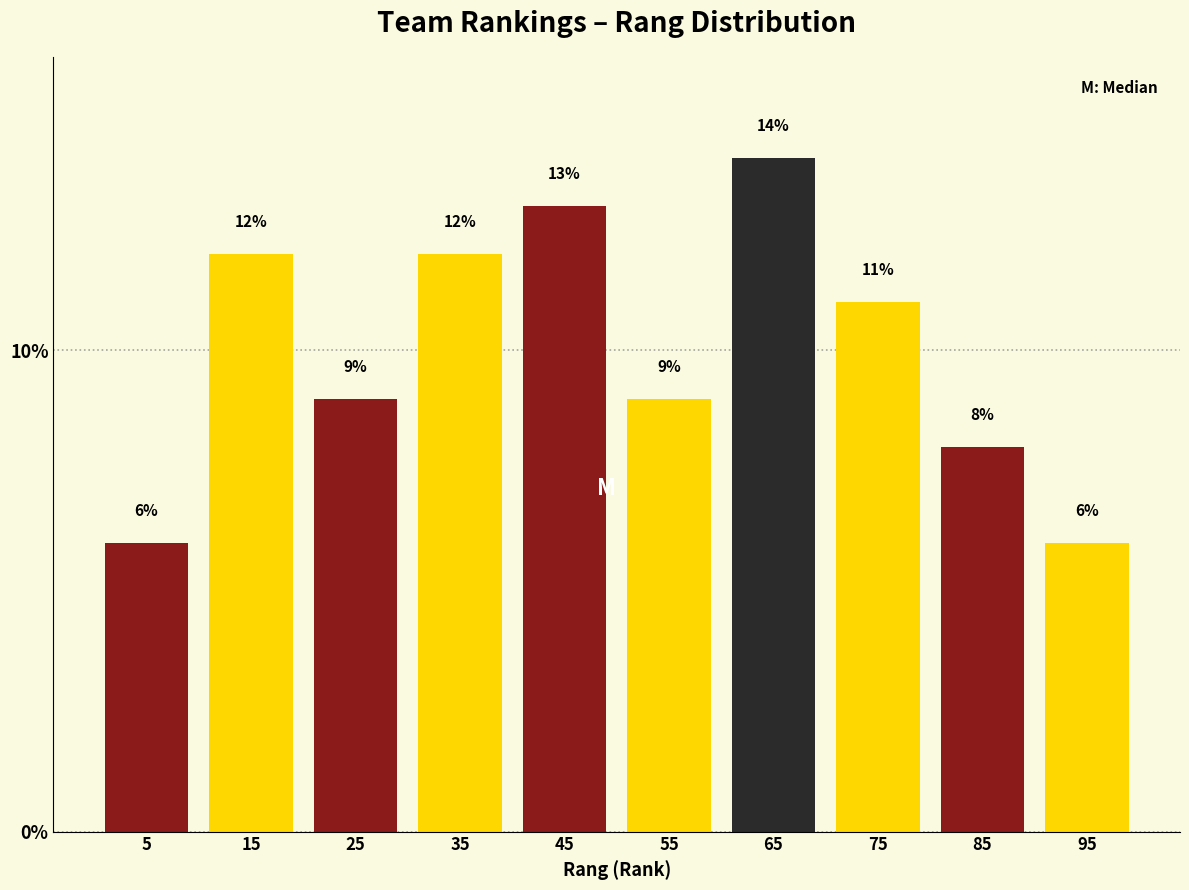

Which range on the x-axis has the tallest bar?

60 to 70